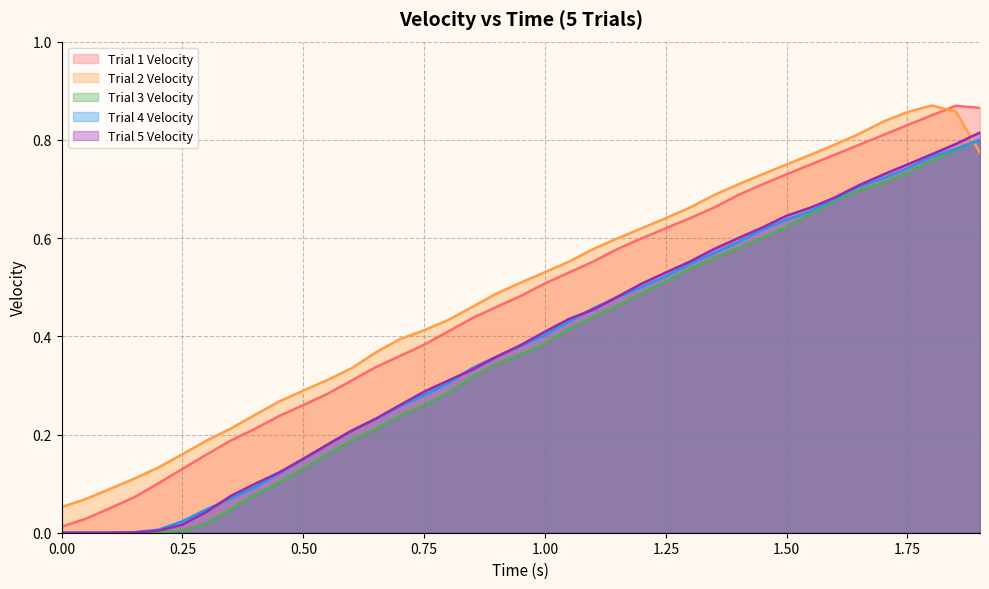

Which series has the largest total across all categories?

Trial 2 Velocity